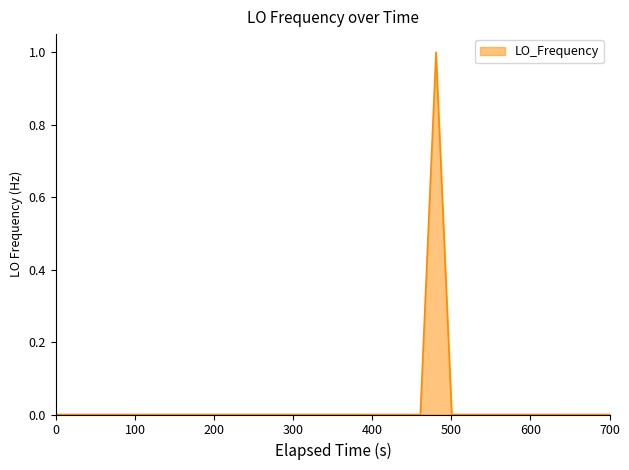

What is the difference between the maximum and minimum values?

1.0